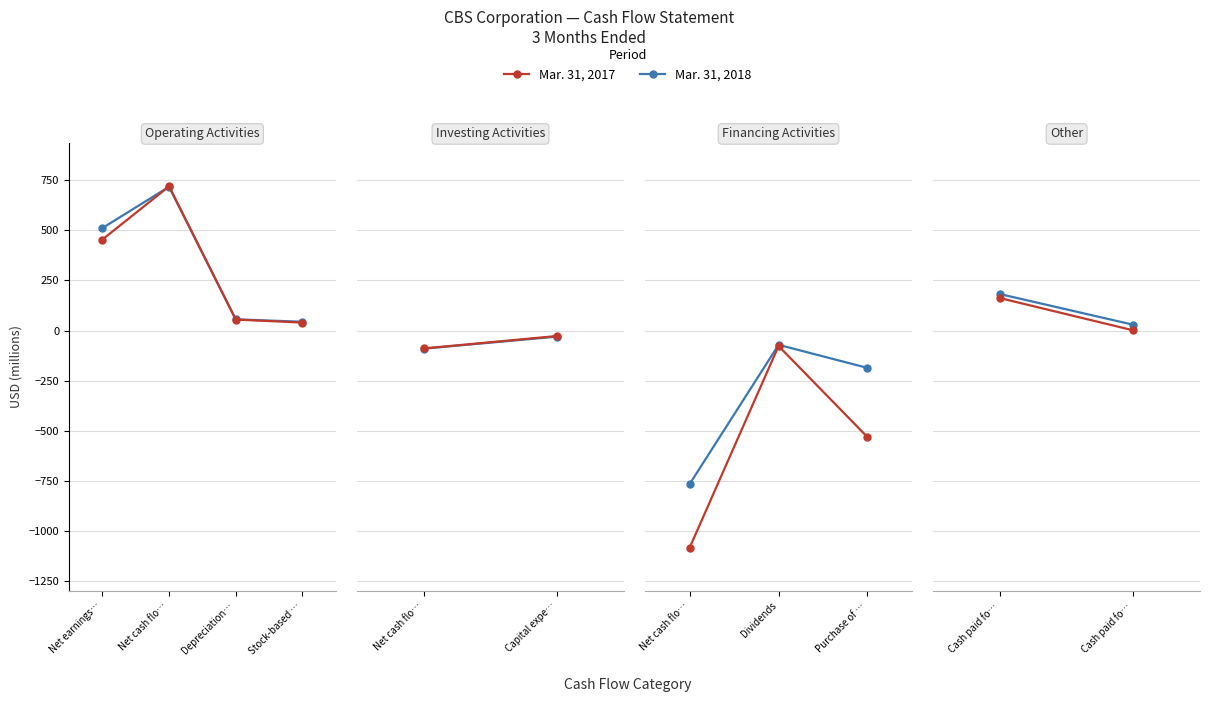

Rank the series at Cash paid fo… from highest to lowest value.

Mar. 31, 2018, Mar. 31, 2017